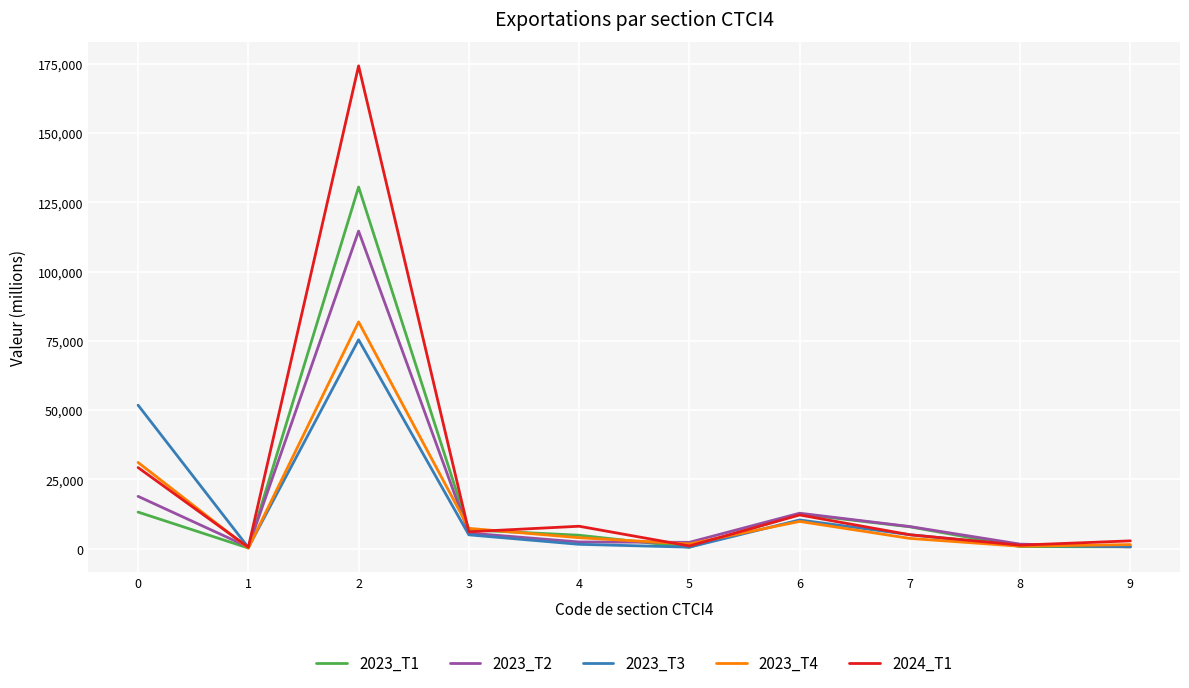

Which series has the largest range (max minus min)?

2024_T1